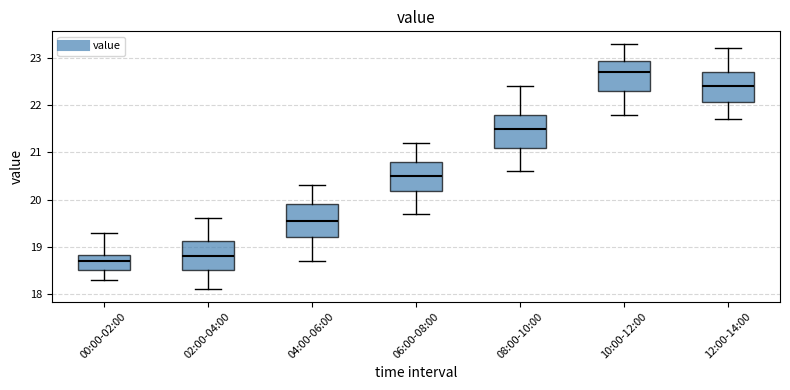

Reading left to right, read every box against the y-axis: the position of its median line, the range the box covers, and the ends of its whiskers. The values are not printed on the chart, so give them approximately, as read against the axis.

00:00-02:00: median 18.7, box 18.5 to 18.8, whiskers 18.3 to 19.3
02:00-04:00: median 18.8, box 18.5 to 19.1, whiskers 18.1 to 19.6
04:00-06:00: median 19.6, box 19.2 to 19.9, whiskers 18.7 to 20.3
06:00-08:00: median 20.5, box 20.2 to 20.8, whiskers 19.7 to 21.2
08:00-10:00: median 21.5, box 21.1 to 21.8, whiskers 20.6 to 22.4
10:00-12:00: median 22.7, box 22.3 to 22.9, whiskers 21.8 to 23.3
12:00-14:00: median 22.4, box 22.1 to 22.7, whiskers 21.7 to 23.2